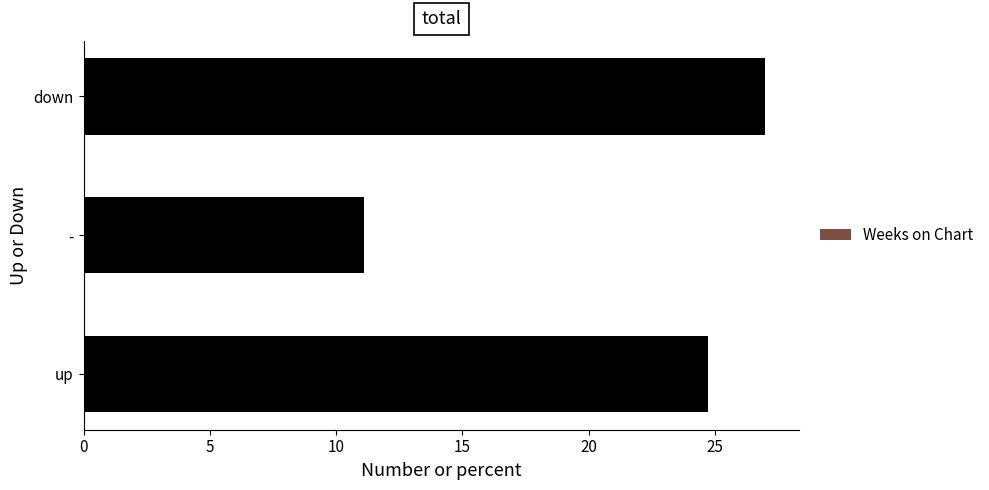

Reading bottom to top, what are all the values shown in this chart?

24.7	11.1	27.0